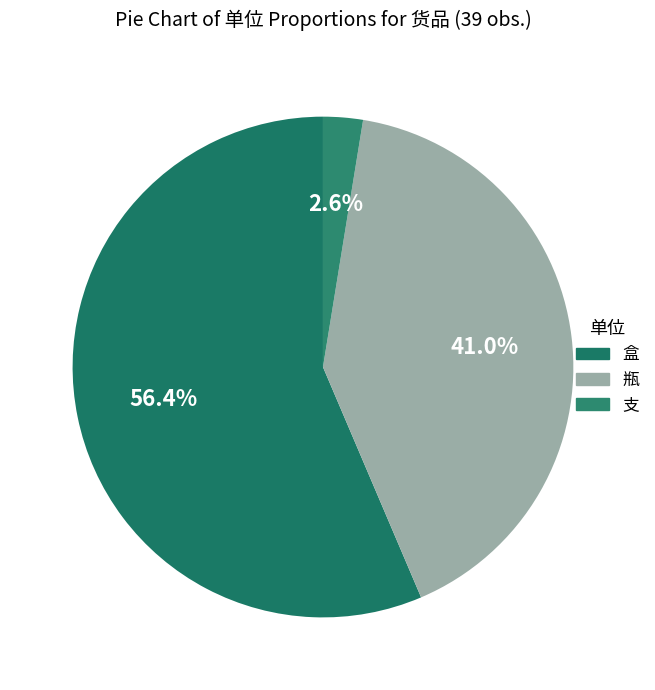

To the nearest percent, what percentage of the pie is 瓶?

41%